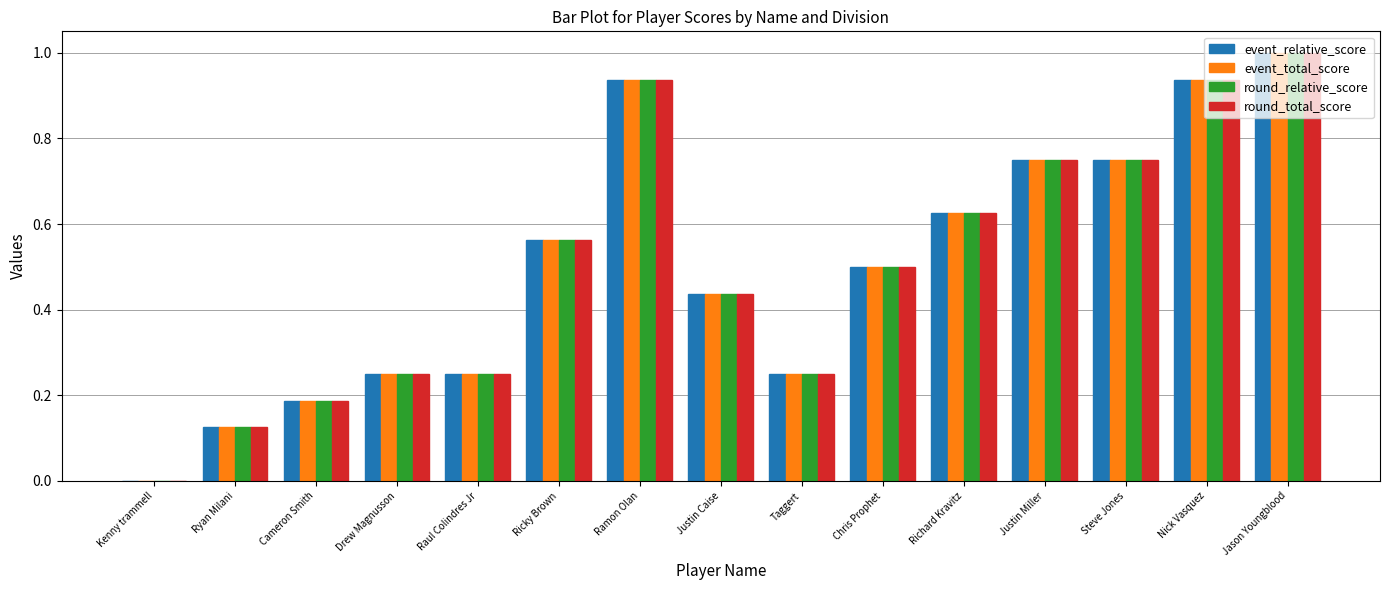

Is it true that round_total_score equals 0.0 at Kenny trammell?

True